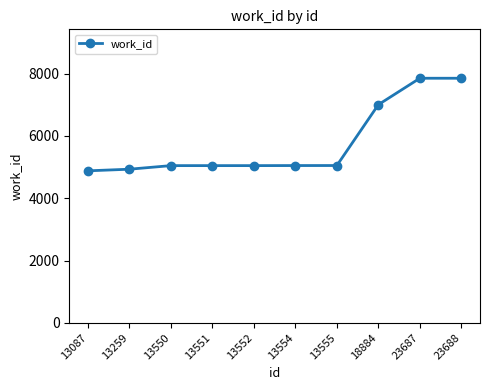

What is the sum of all values?

57737